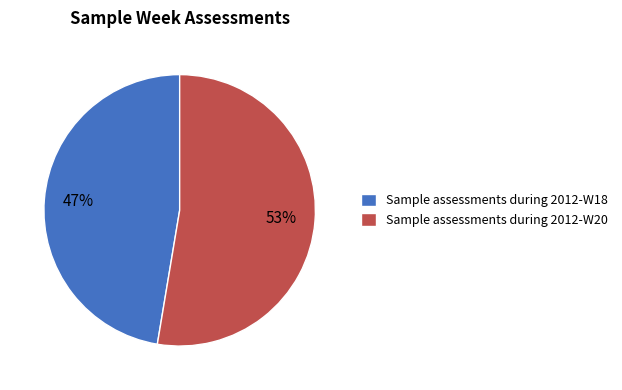

Which category accounts for the majority?

Sample assessments during 2012-W20